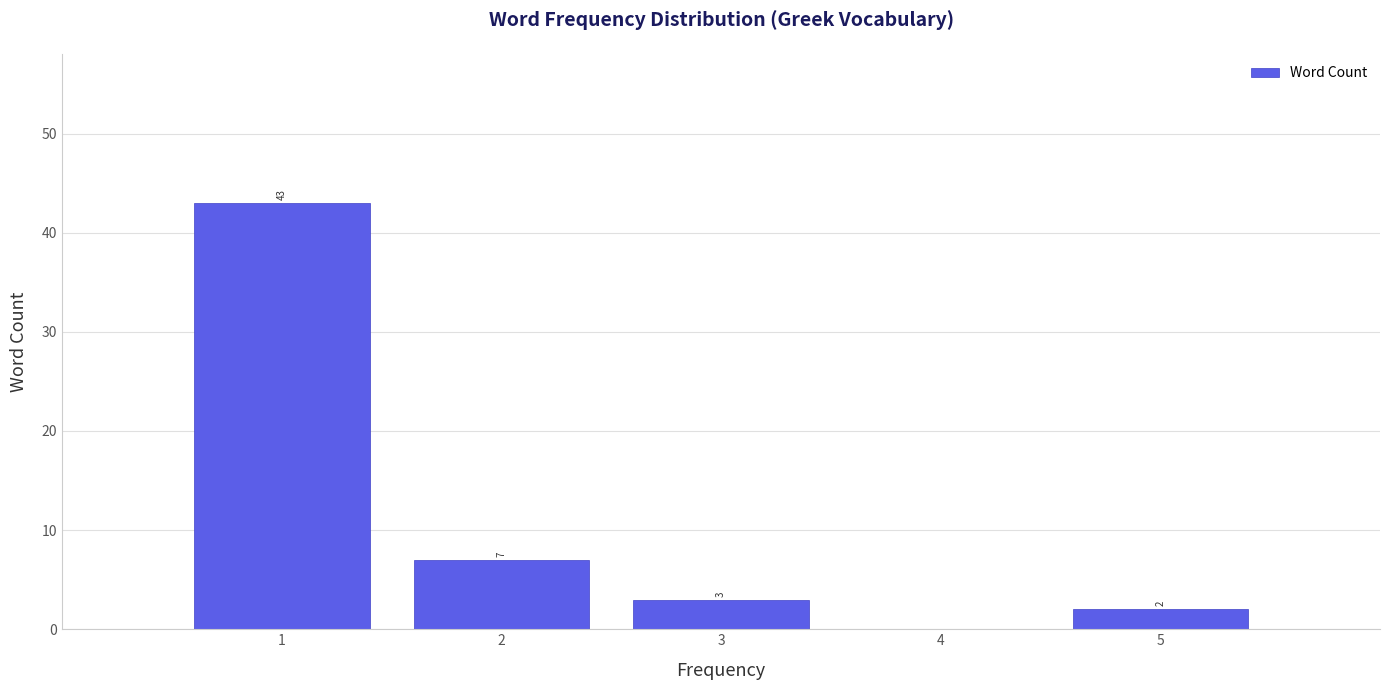

Reading left to right, list all the values displayed in this chart.

1=43	2=7	3=3	4=0	5=2